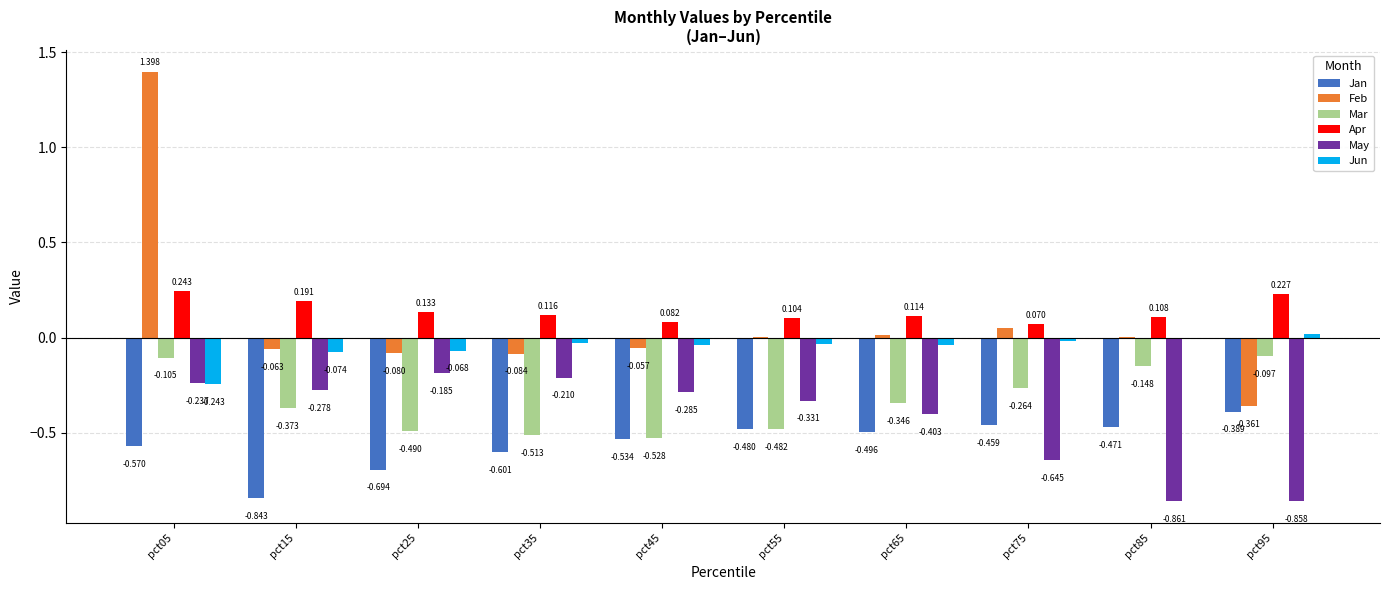

Which series has the largest total across all categories?

Apr